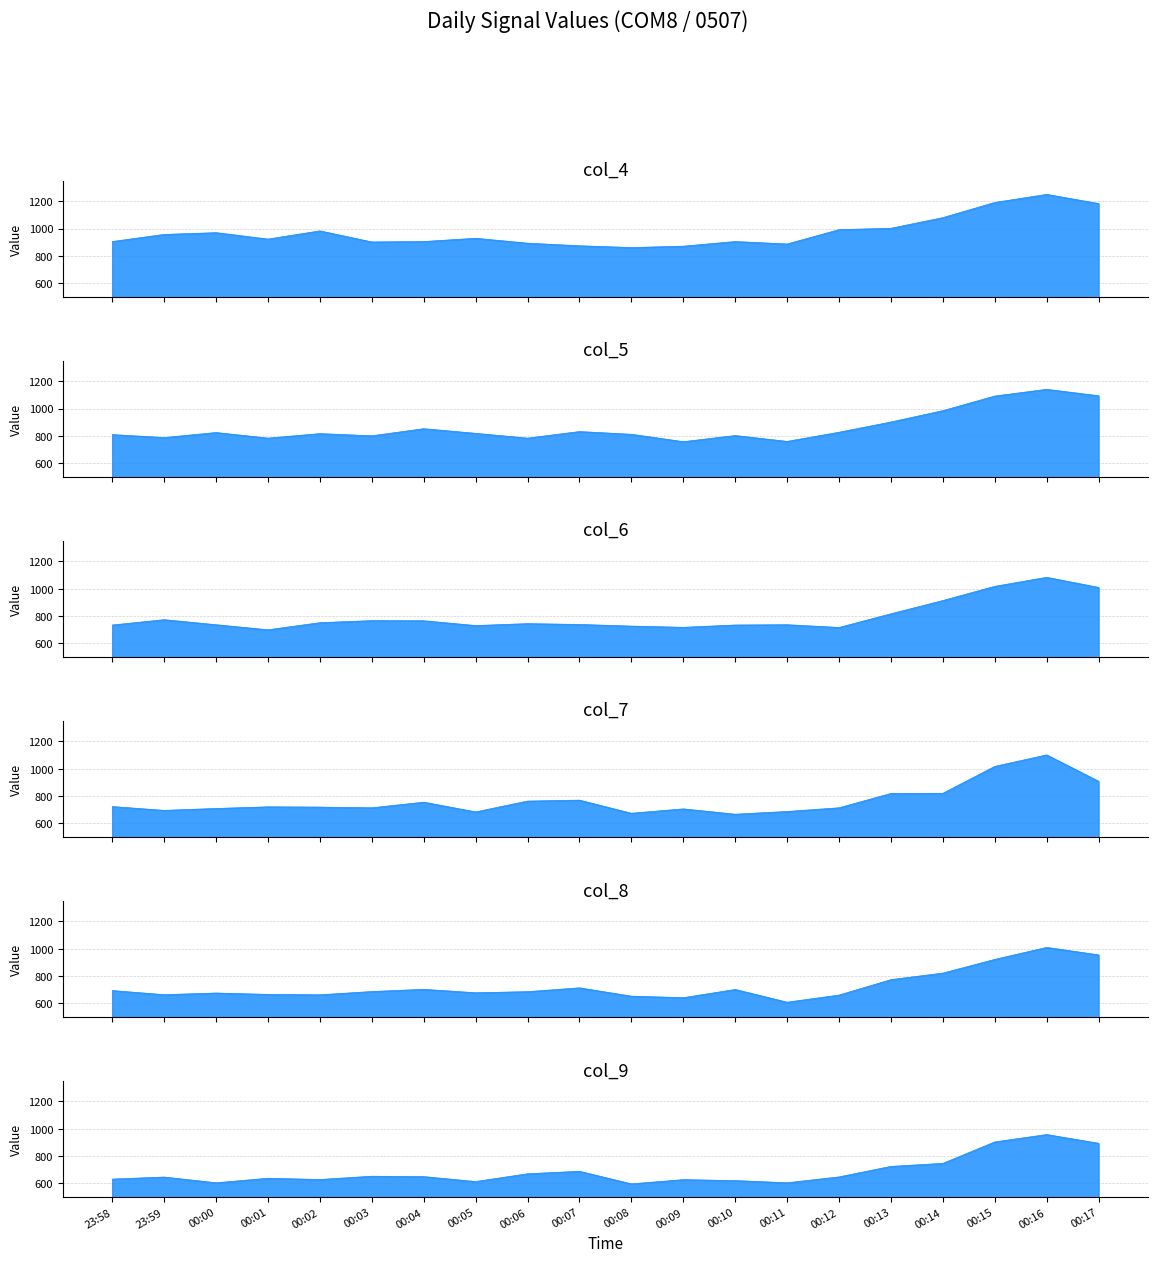

True or false: col_8 and col_5 cross at least once.

False